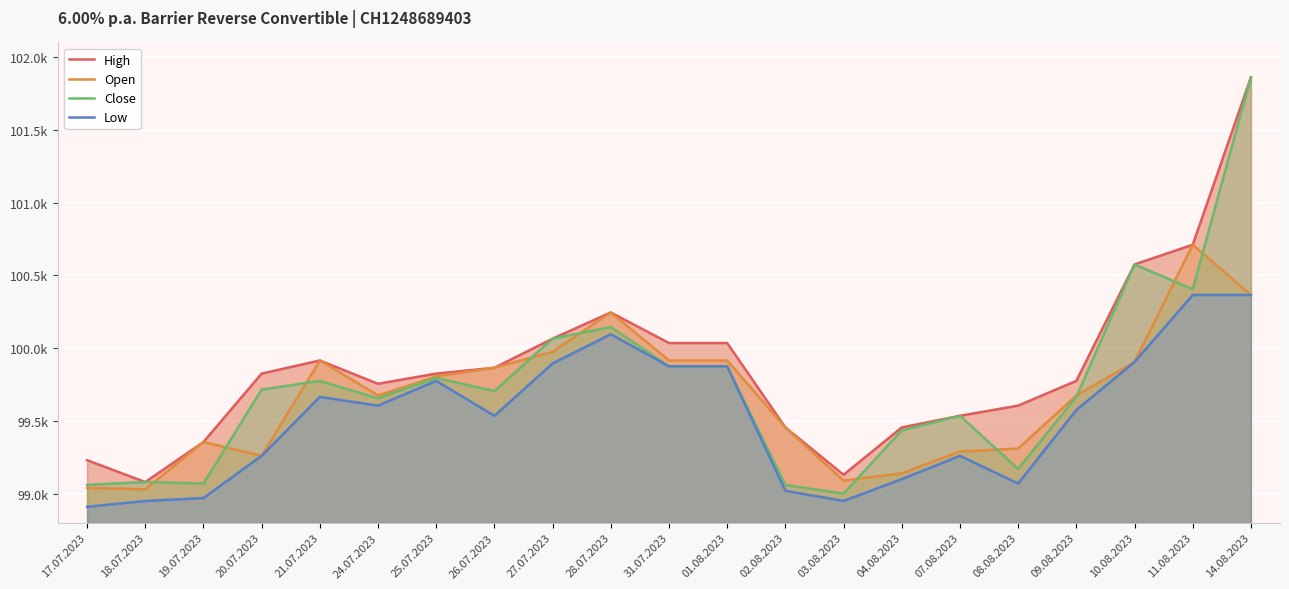

Is it true that Open equals 151363 at 28.07.2023?

False